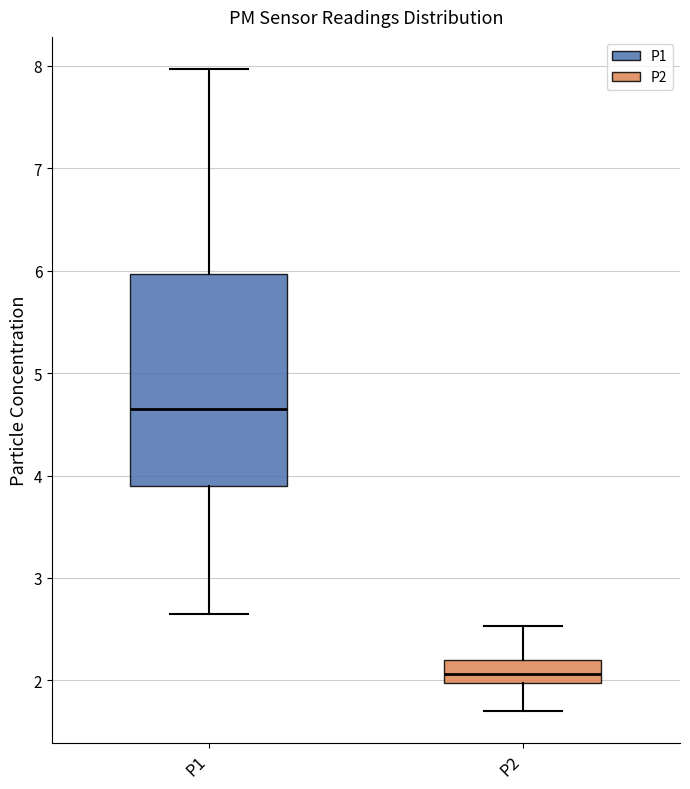

Comparing the boxes themselves (not the whiskers), which one is the tallest?

P1